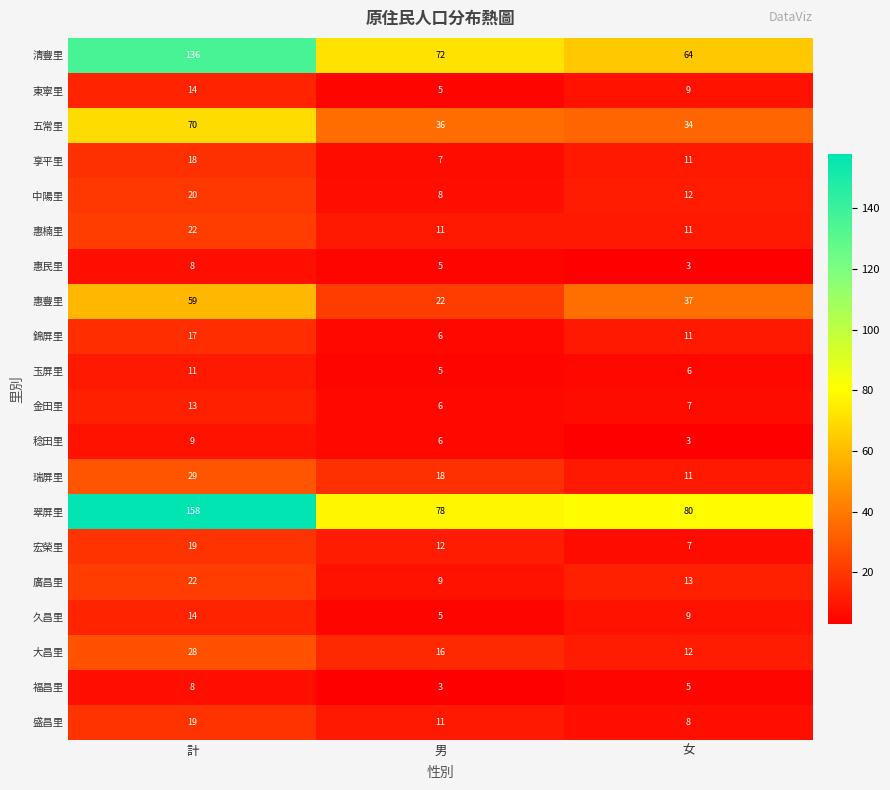

What is the smallest value displayed?

3